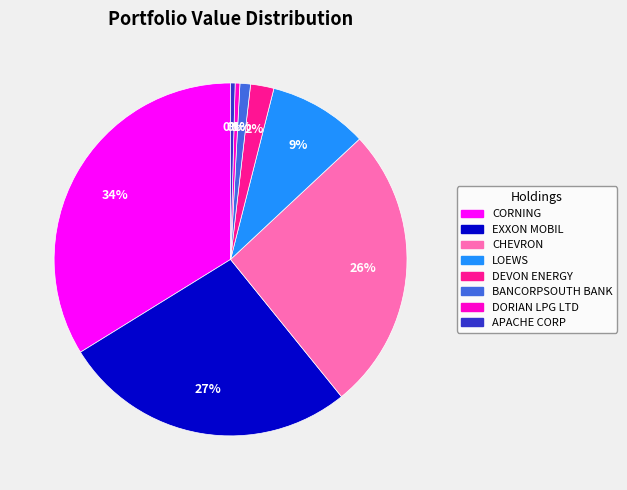

Which has a higher value, CORNING or DEVON ENERGY?

CORNING